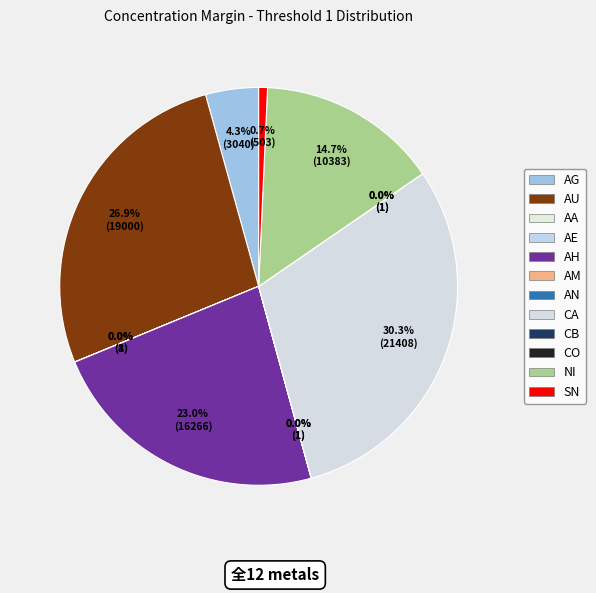

To the nearest percent, what is the difference between the largest and smallest slice percentages?

30%